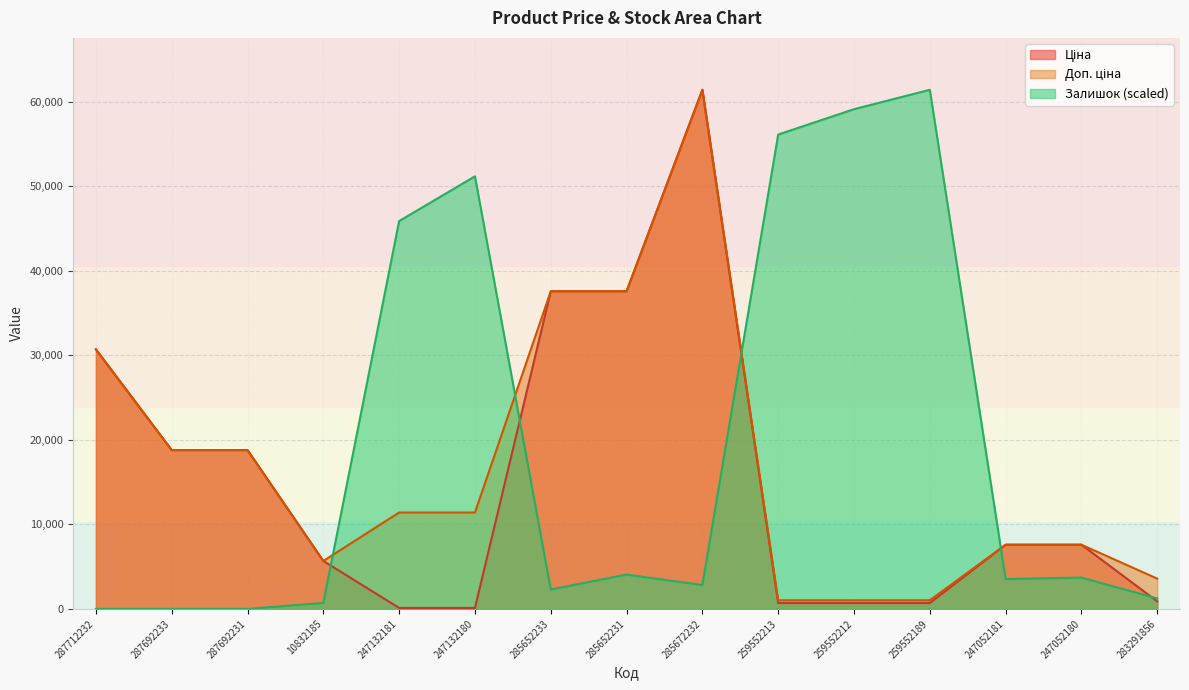

True or false: Доп. ціна and Ціна intersect in this chart.

False